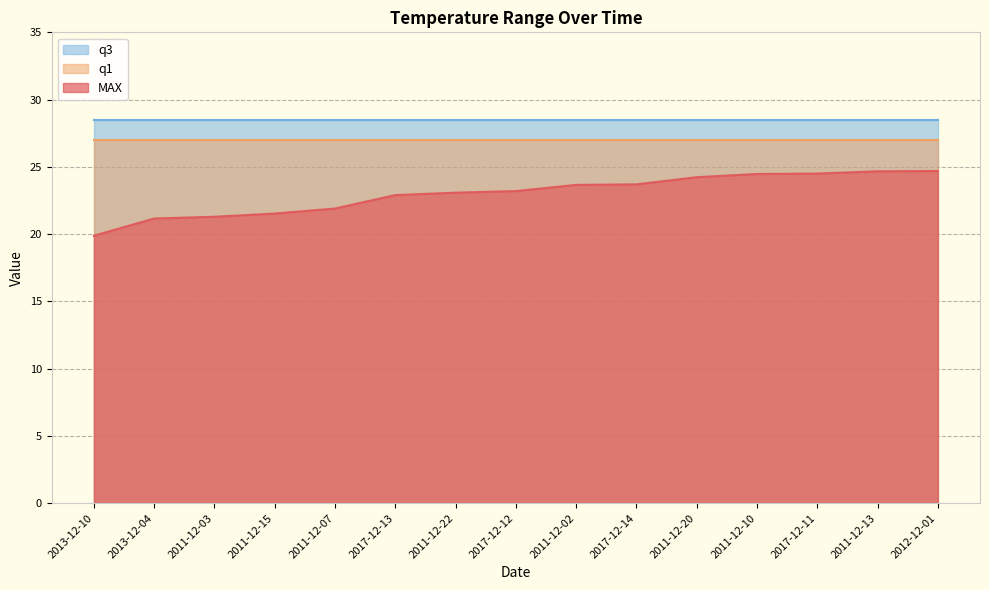

The q1 series shows 46.4 at 2017-12-11. True or false?

False